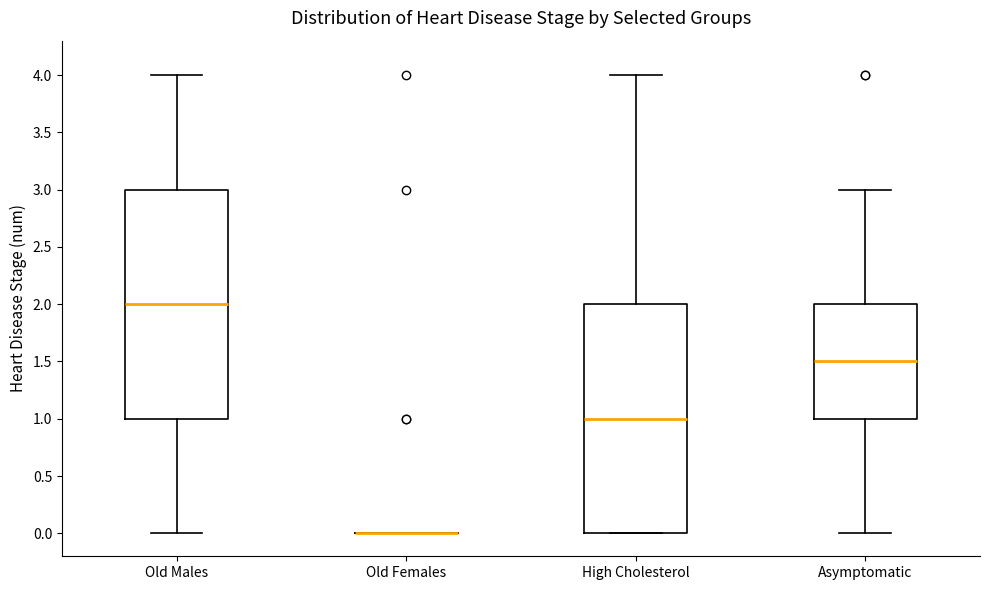

Where is the lower edge of the box for High Cholesterol on the y-axis? The values are not printed on the chart, so give them approximately, as read against the axis.

0.0